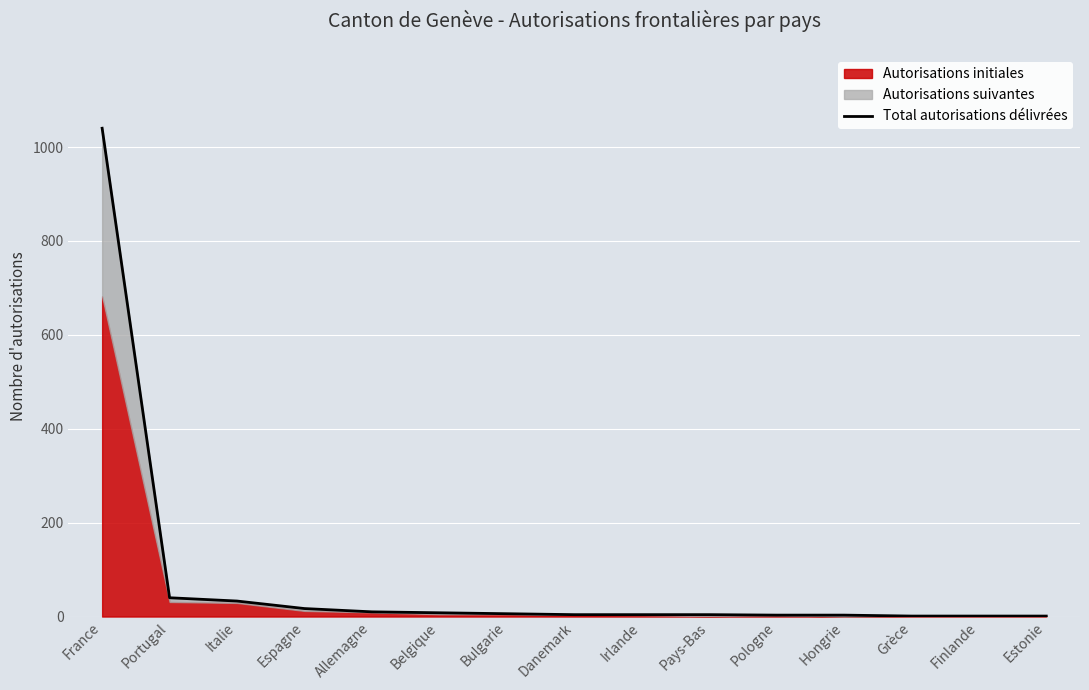

How many lines are shown in the chart?

1